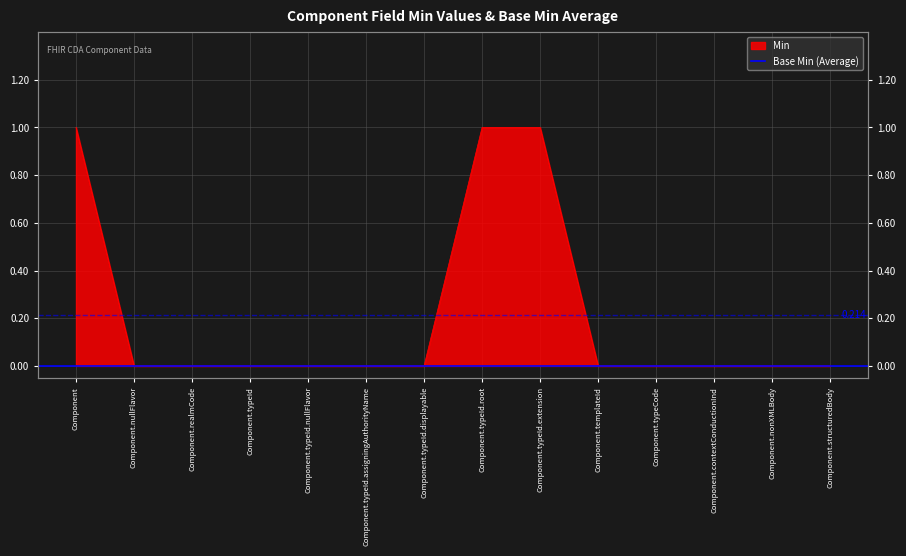

Reading left to right, what are all the values shown in this chart?

1	0	0	0	0	0	0	1	1	0	0	0	0	0